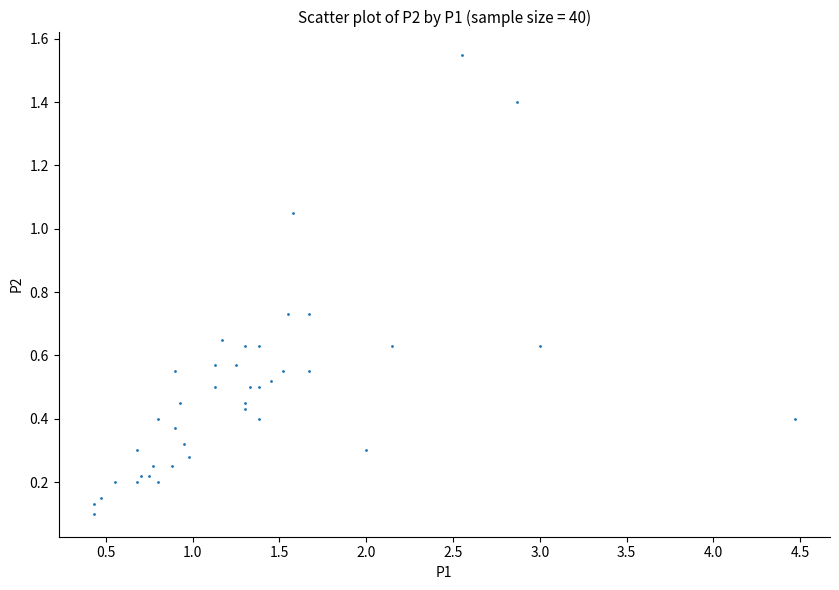

What is the range of X values (max minus min)?

4.0